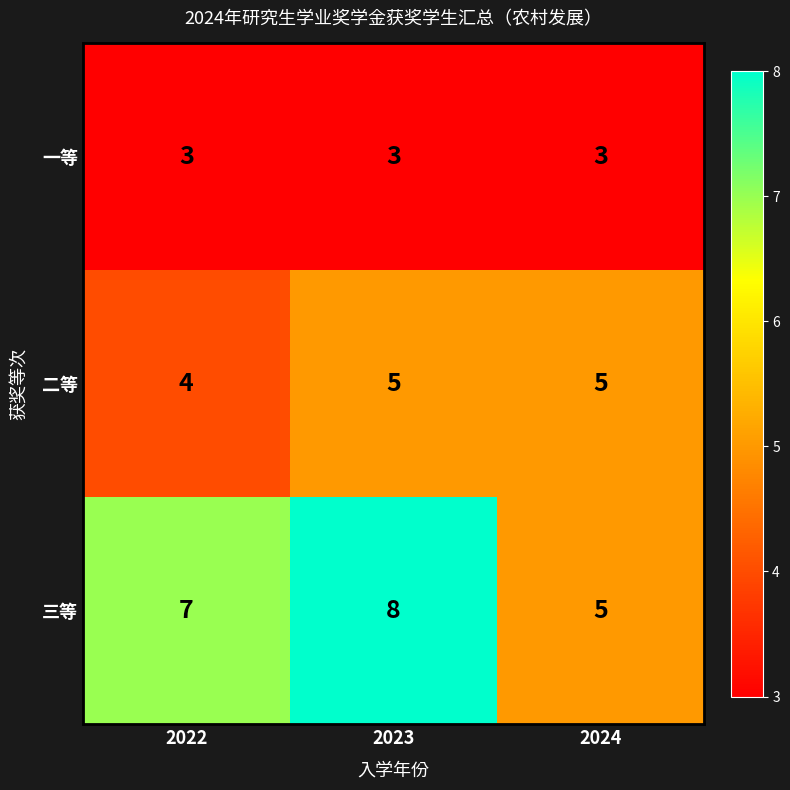

Reading left to right, list all the values displayed in this chart.

一等: 3	3	3
二等: 4	5	5
三等: 7	8	5